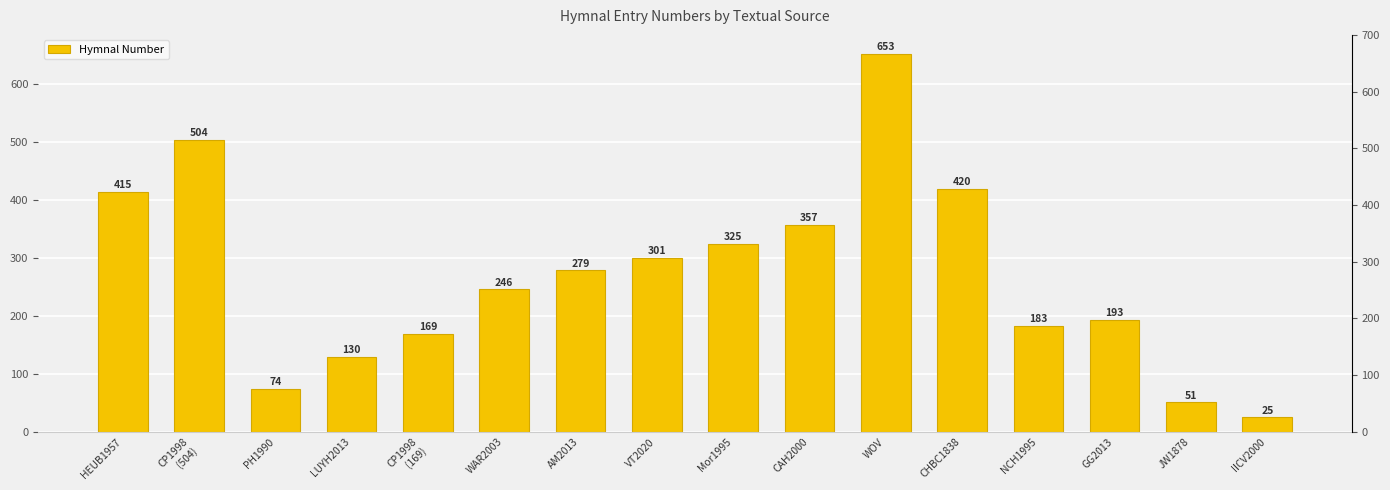

How many distinct data groups are displayed?

1